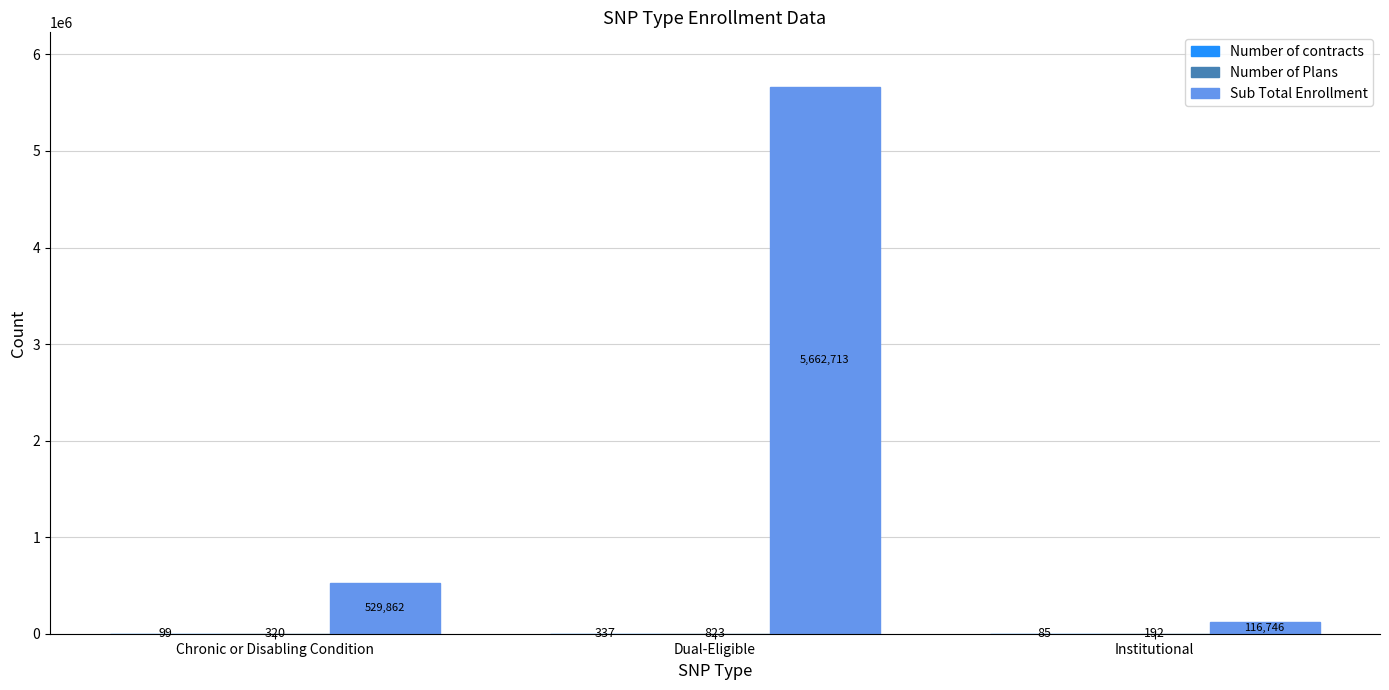

True or false: Sub Total Enrollment has a value of 5662713 at Dual-Eligible.

True